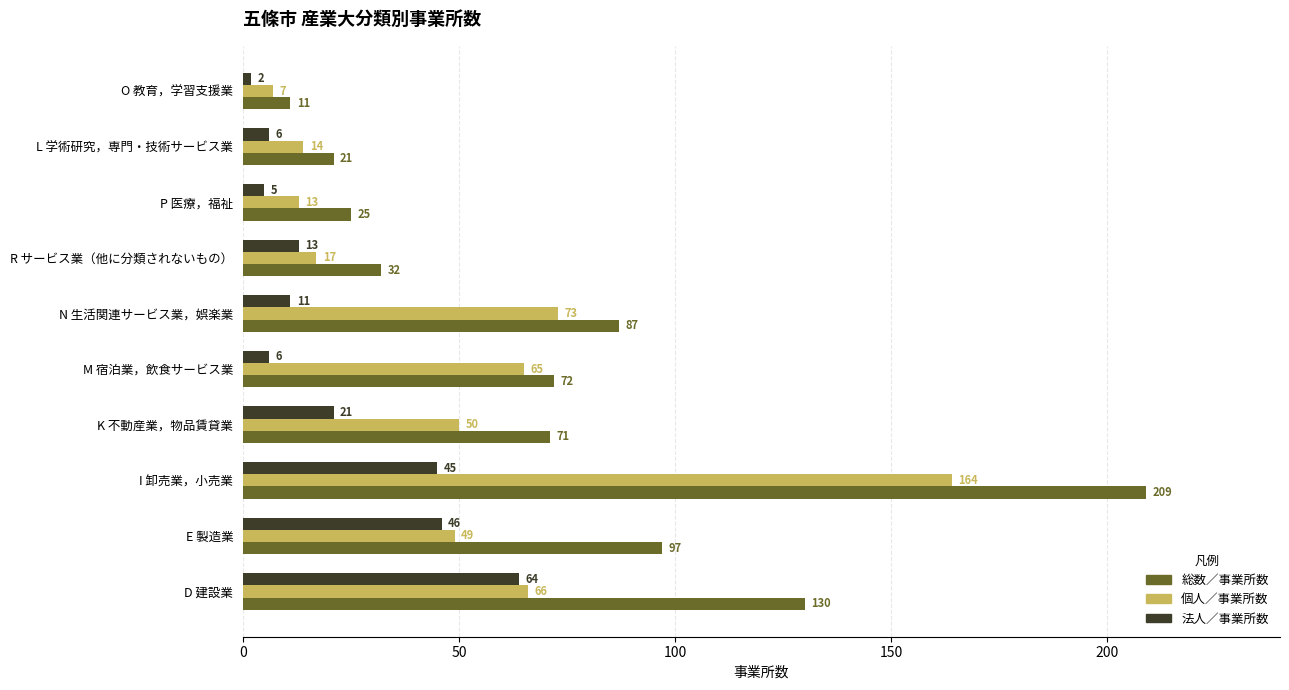

At which category is the sum across all series the highest?

I 卸売業，小売業